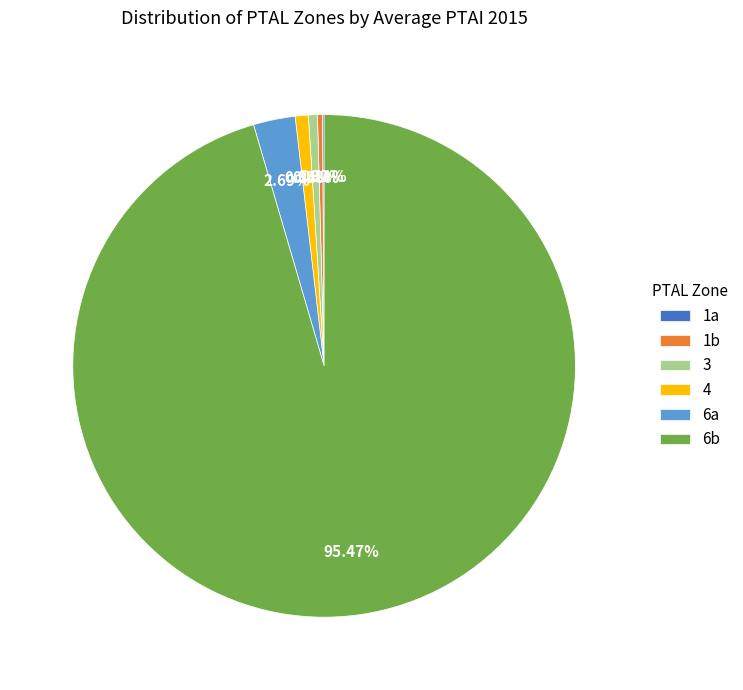

Does 6b represent more than half of the total?

Yes